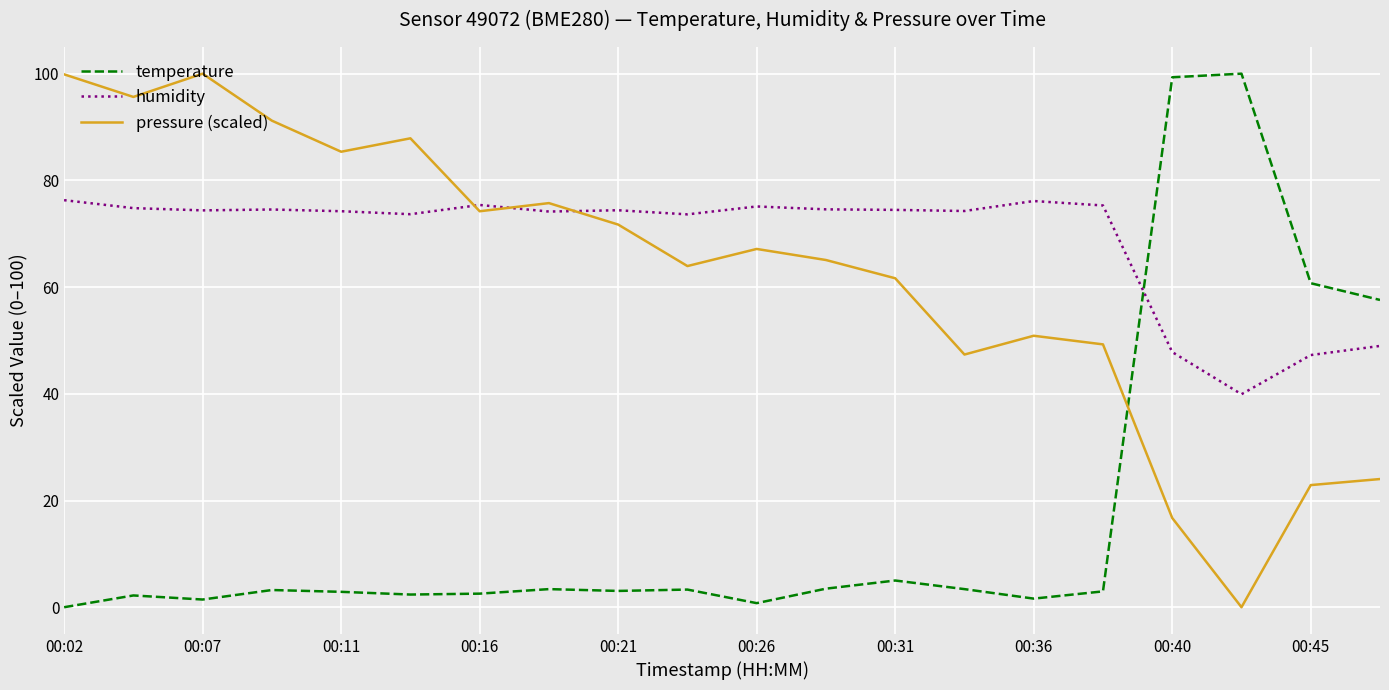

What is the maximum value shown in the chart?

100.0